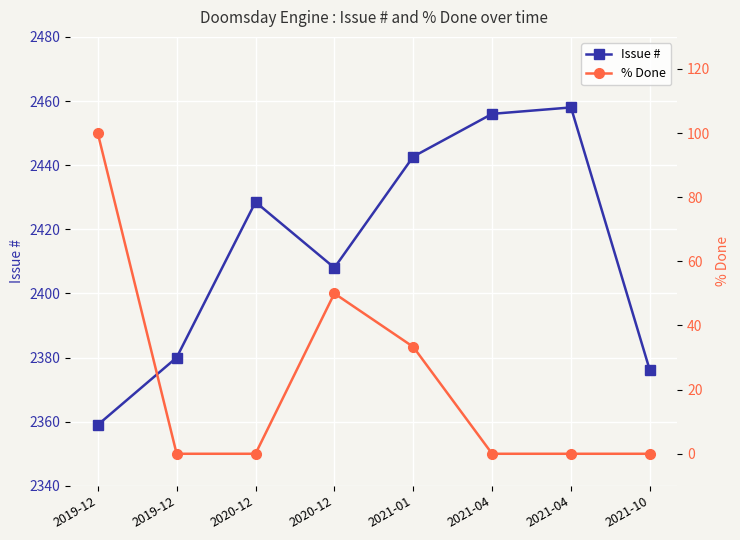

What is the value of the Issue # point at the 7th from the left?

2456.0